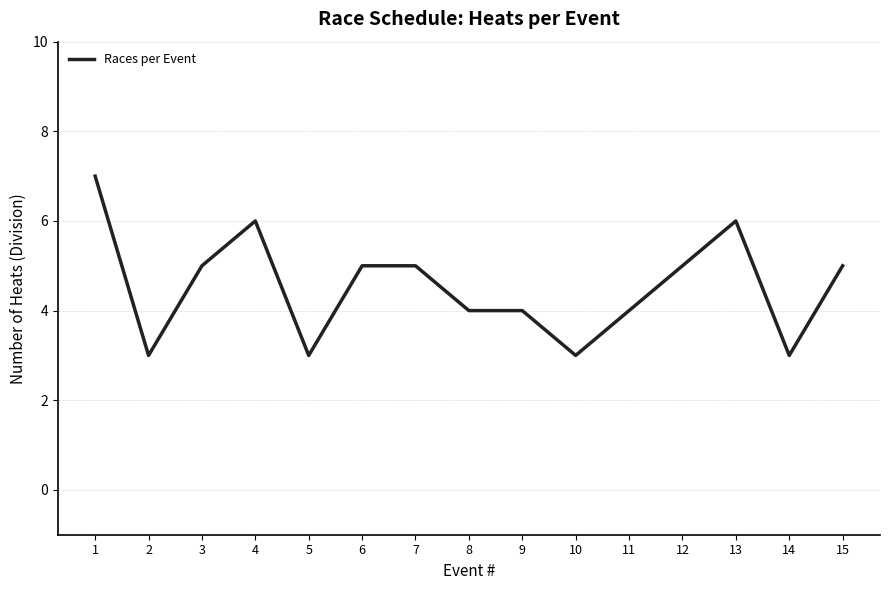

How many lines are shown in the chart?

1